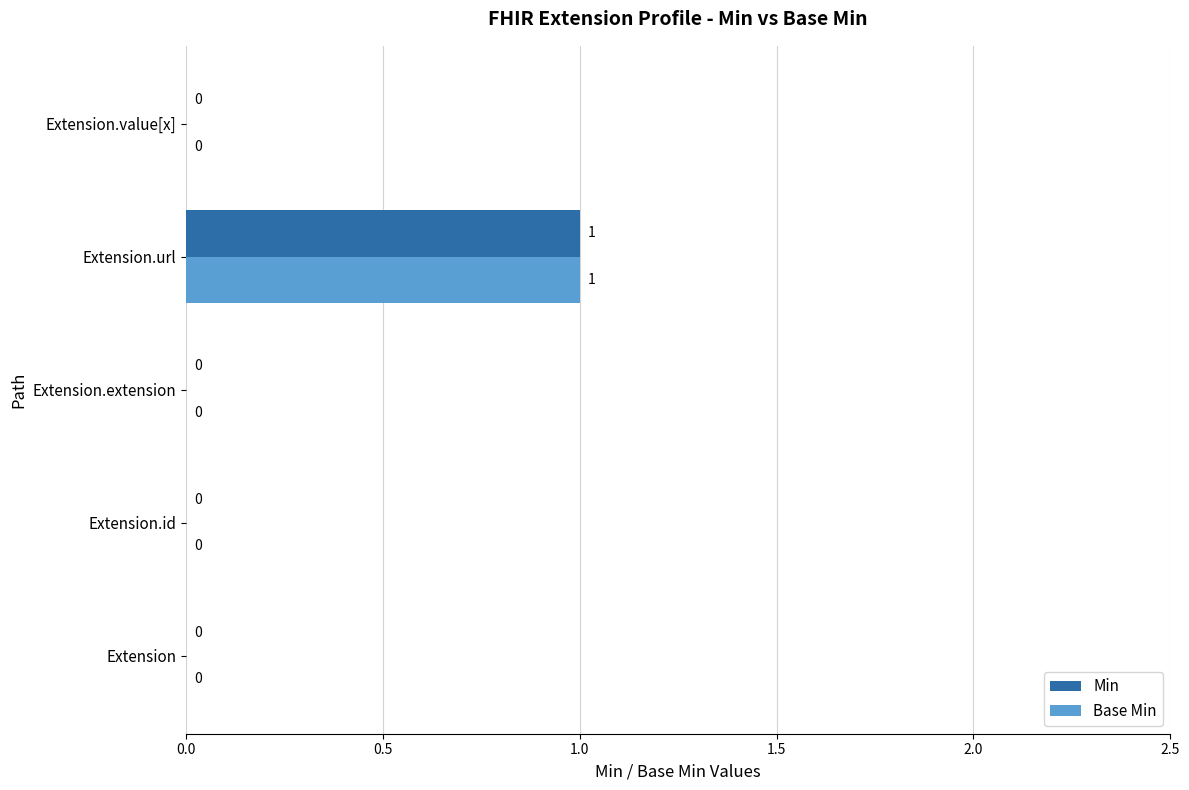

Is the value of Min at Extension.extension greater than the value of Base Min at Extension.url?

No